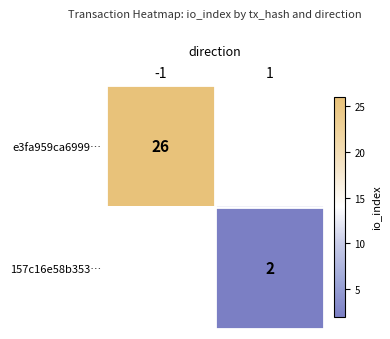

True or false: e3fa959ca6999… has a value of 26 at -1.

True